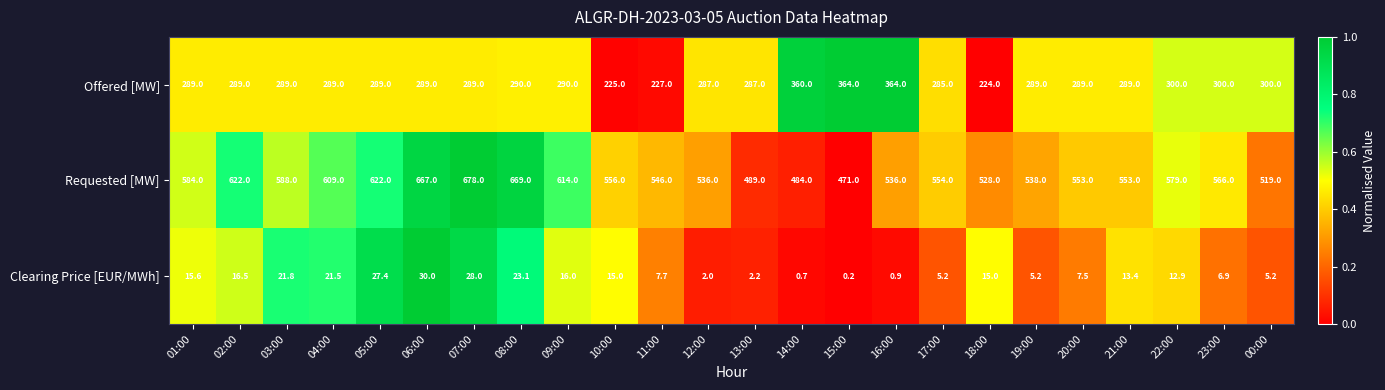

What is the total value across all series at 06:00?

986.0